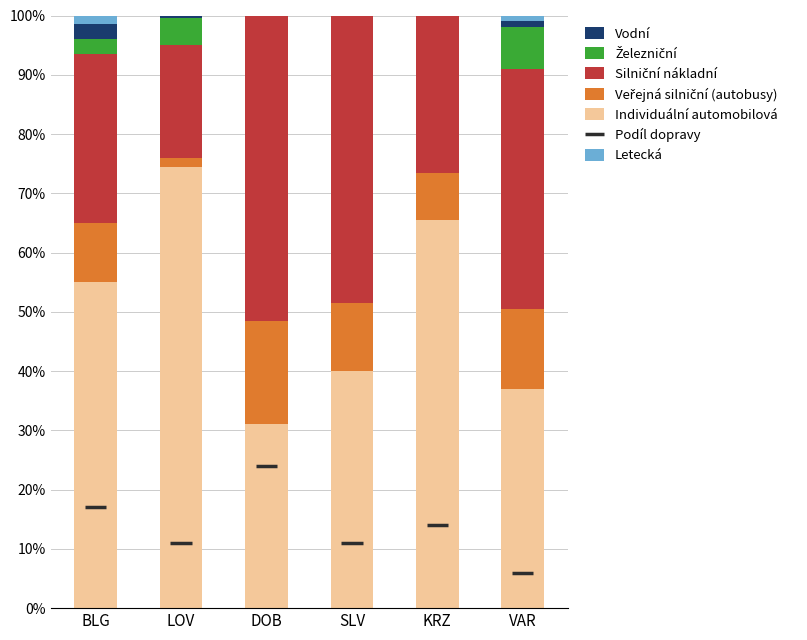

At how many categories does at least one series exceed 17?

6